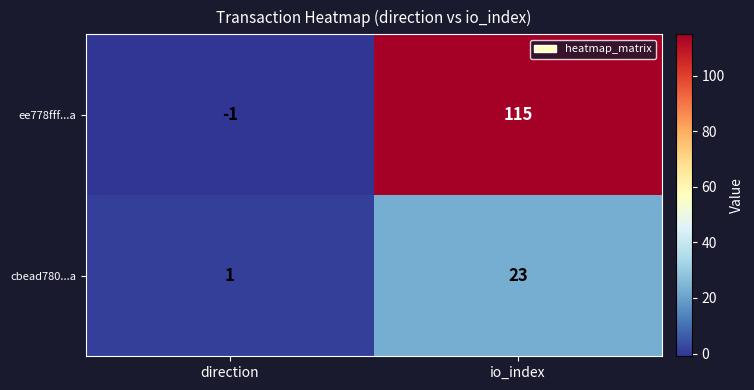

What is the total value across all series at io_index?

138